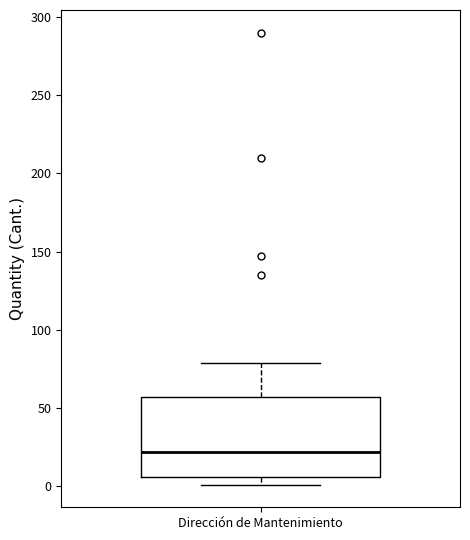

Transcribe this box plot: give where the median line is, the range the box spans, and where the two whiskers end, as read against the y-axis. The values are not printed on the chart, so give them approximately, as read against the axis.

median 20, box 5 to 55, whiskers 0 to 80